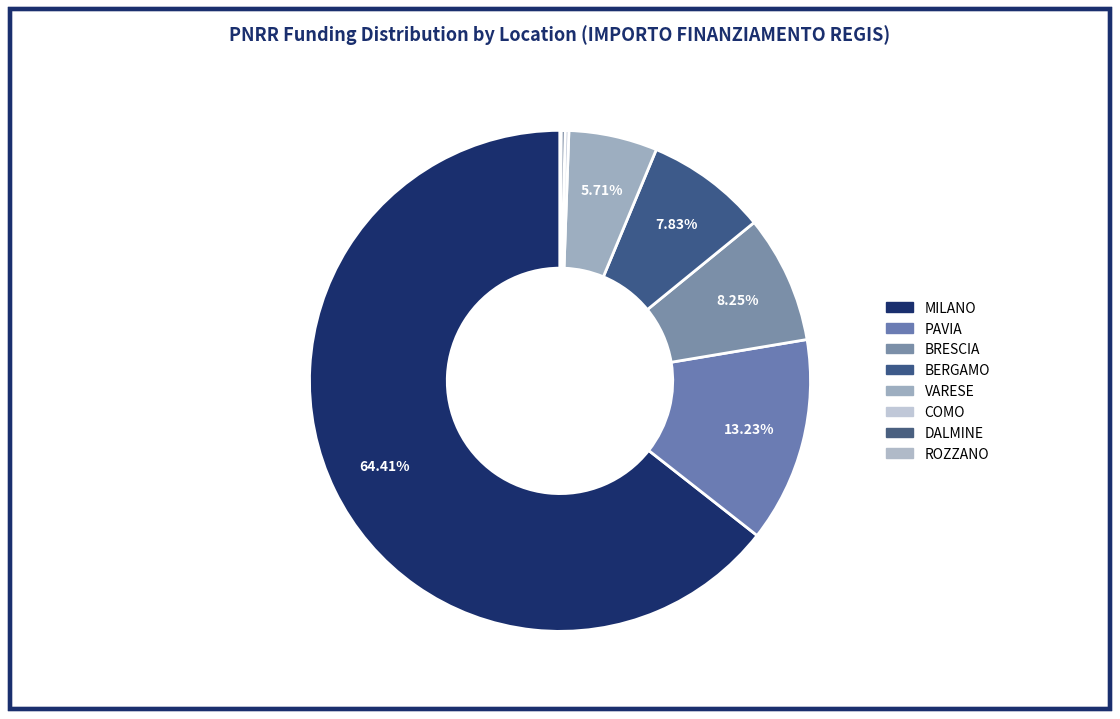

Which slice is the largest?

MILANO